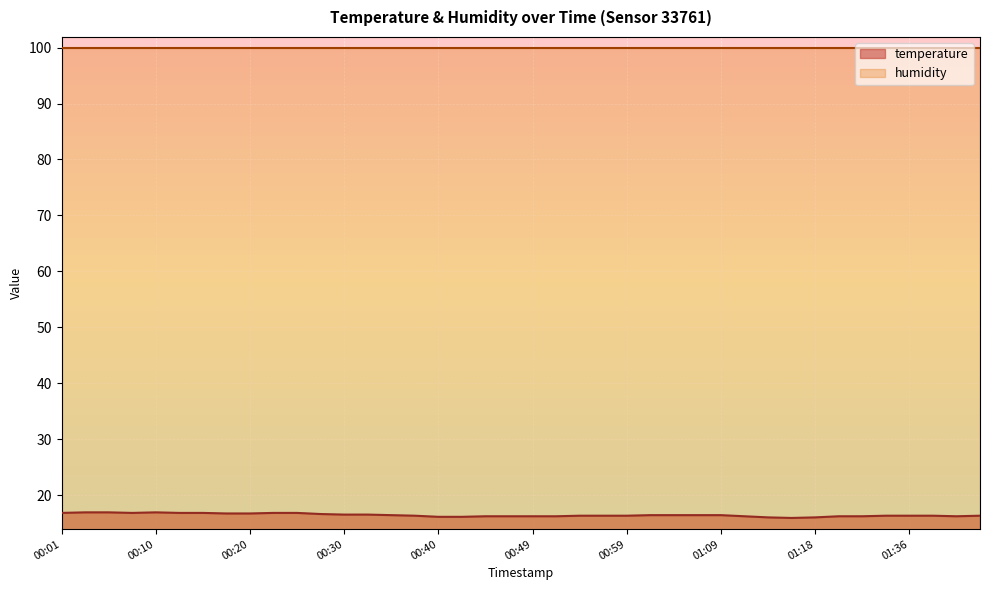

Between 00:47 and 01:29, which is larger?

00:47